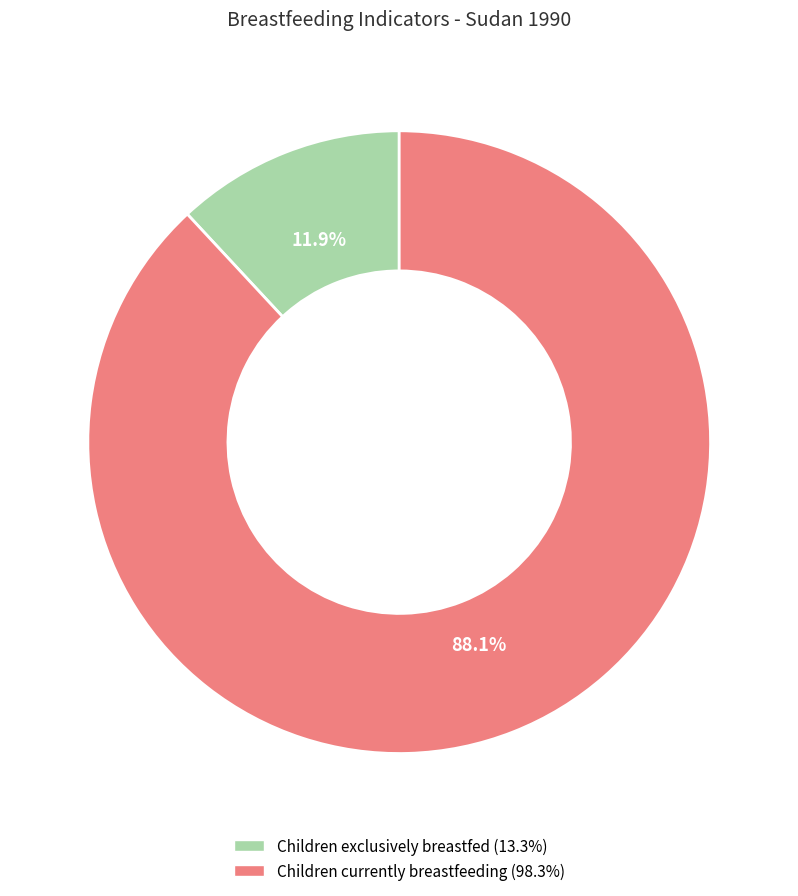

How many segments does this pie chart have?

2